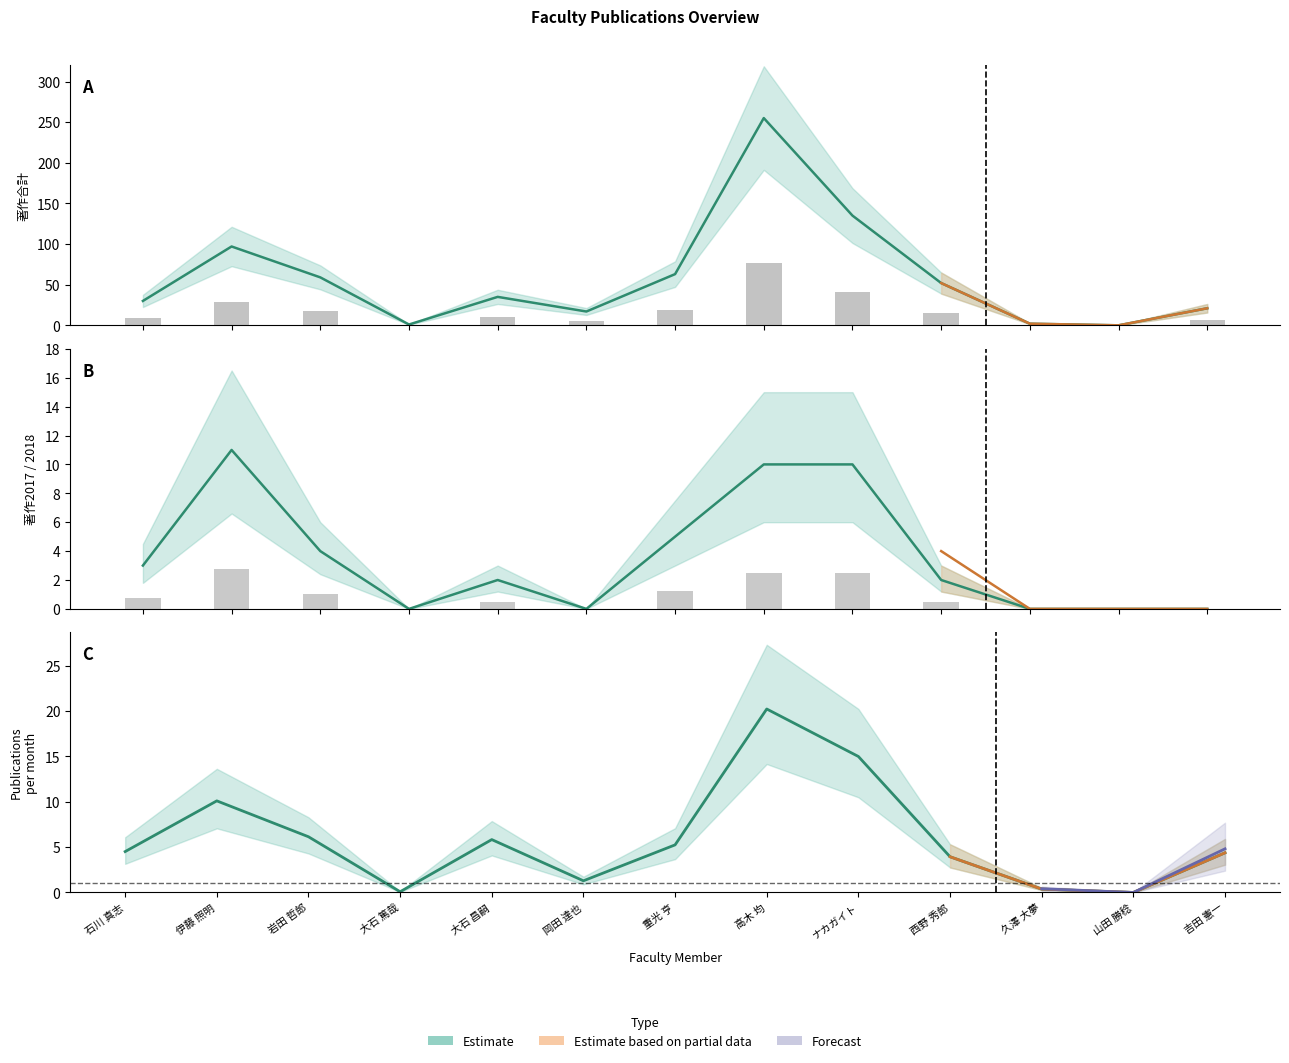

What is the sum of all 著作合計 values?

767.0